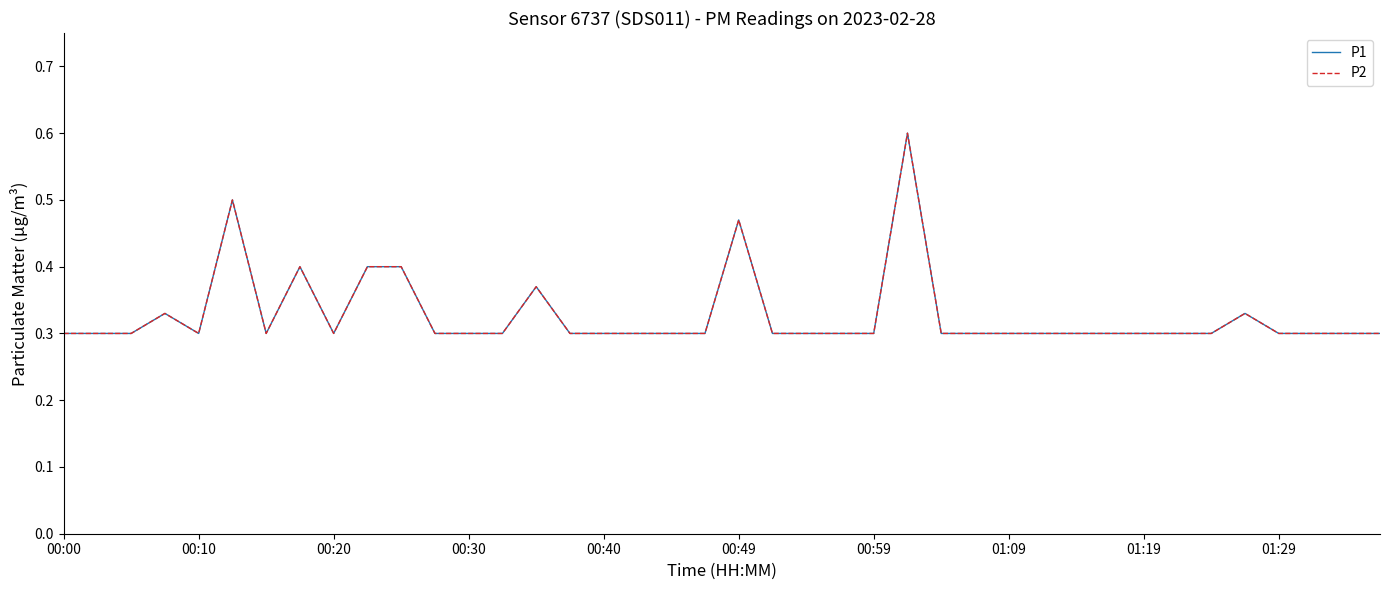

True or false: P1 has more than 2 interior local peaks.

True